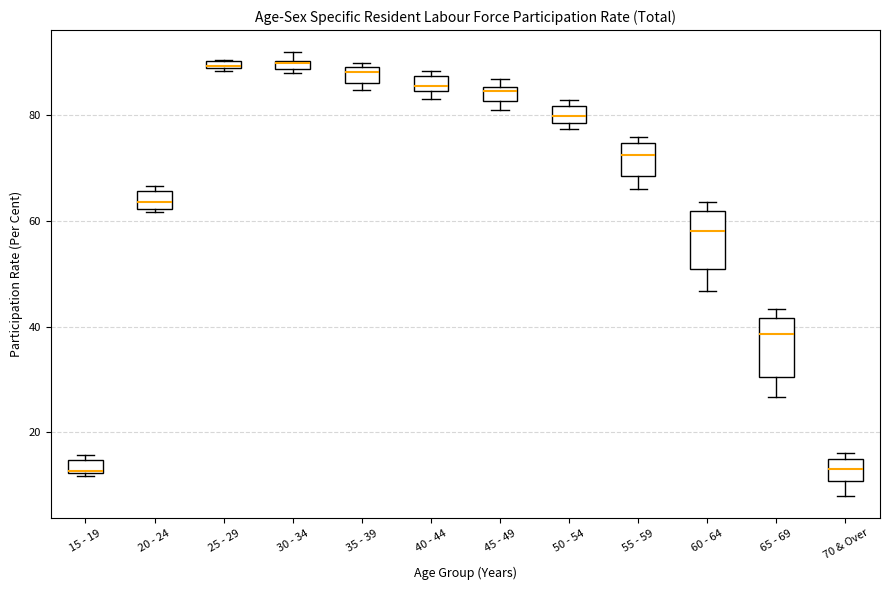

Where is the lower edge of the box for 70 & Over on the y-axis? The values are not printed on the chart, so give them approximately, as read against the axis.

10